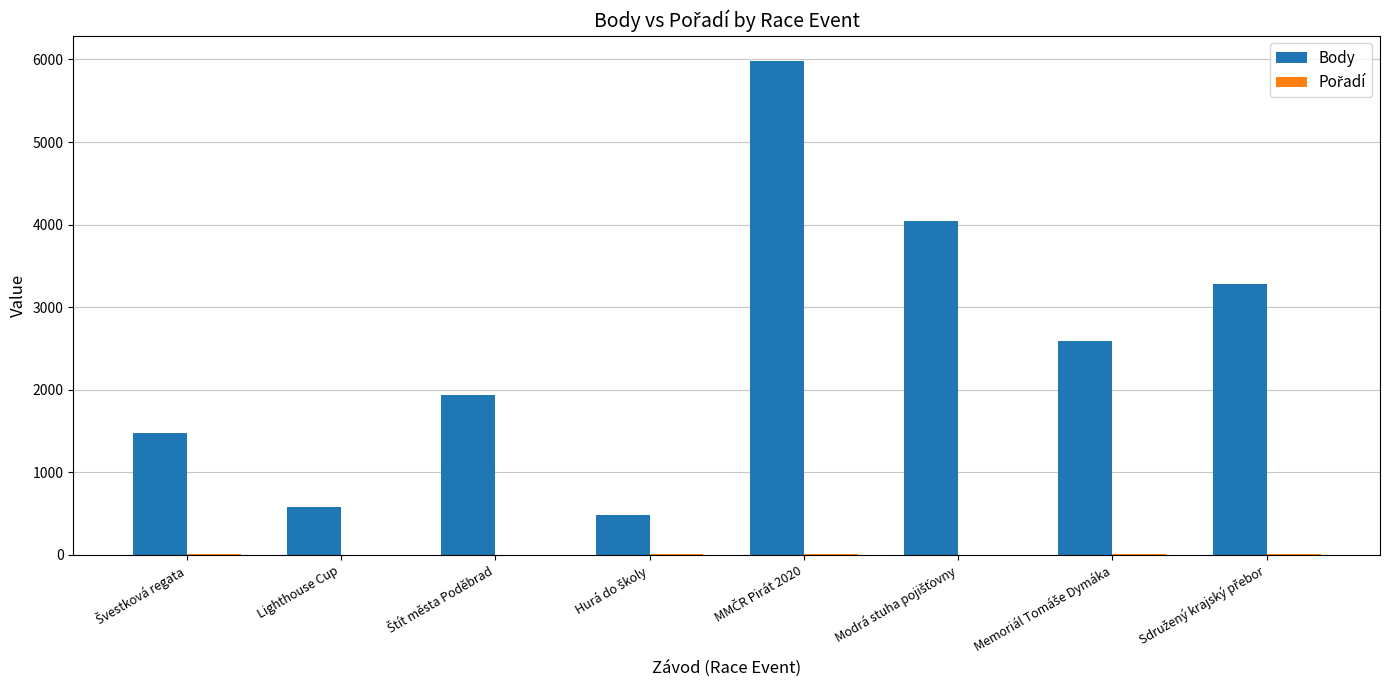

Are the bars horizontal?

No